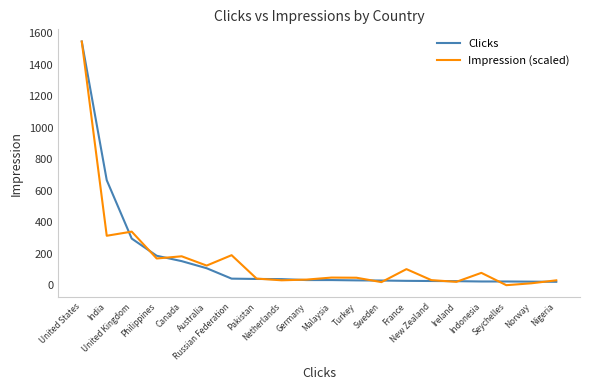

True or false: Impression (scaled) has a value of 31.7 at France.

False